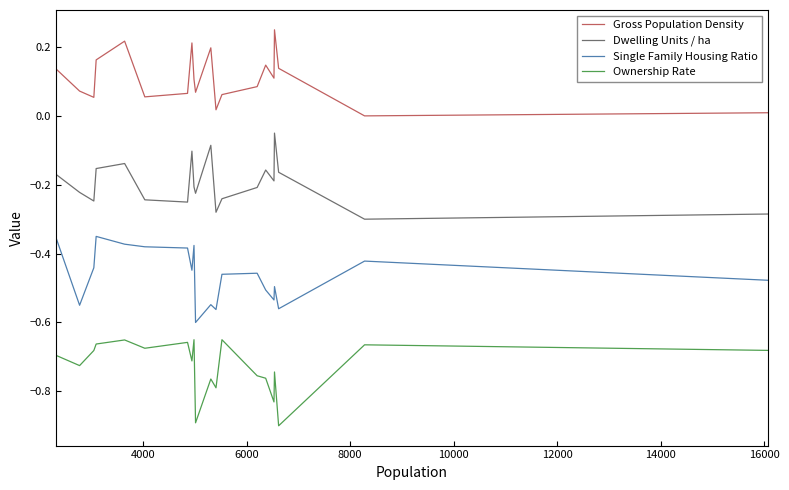

True or false: Dwelling Units / ha and Ownership Rate cross at least once.

False